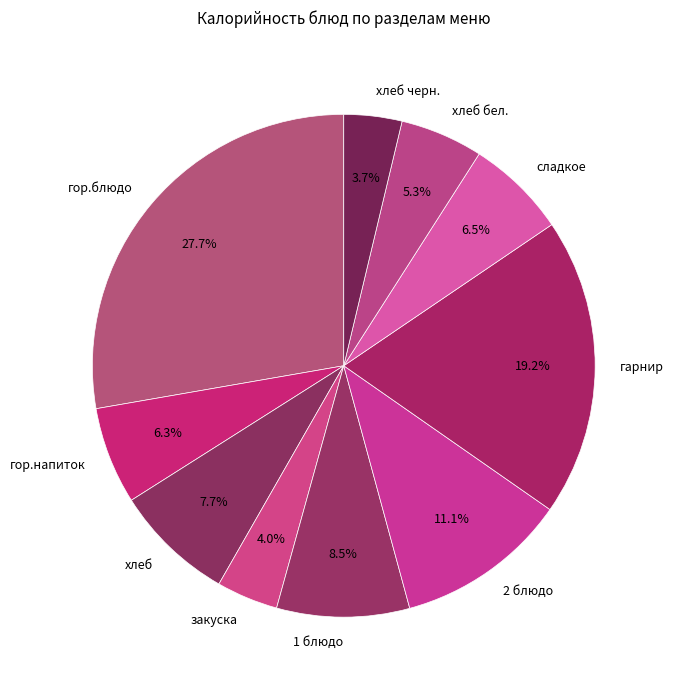

What is the largest slice in the pie chart?

гор.блюдо